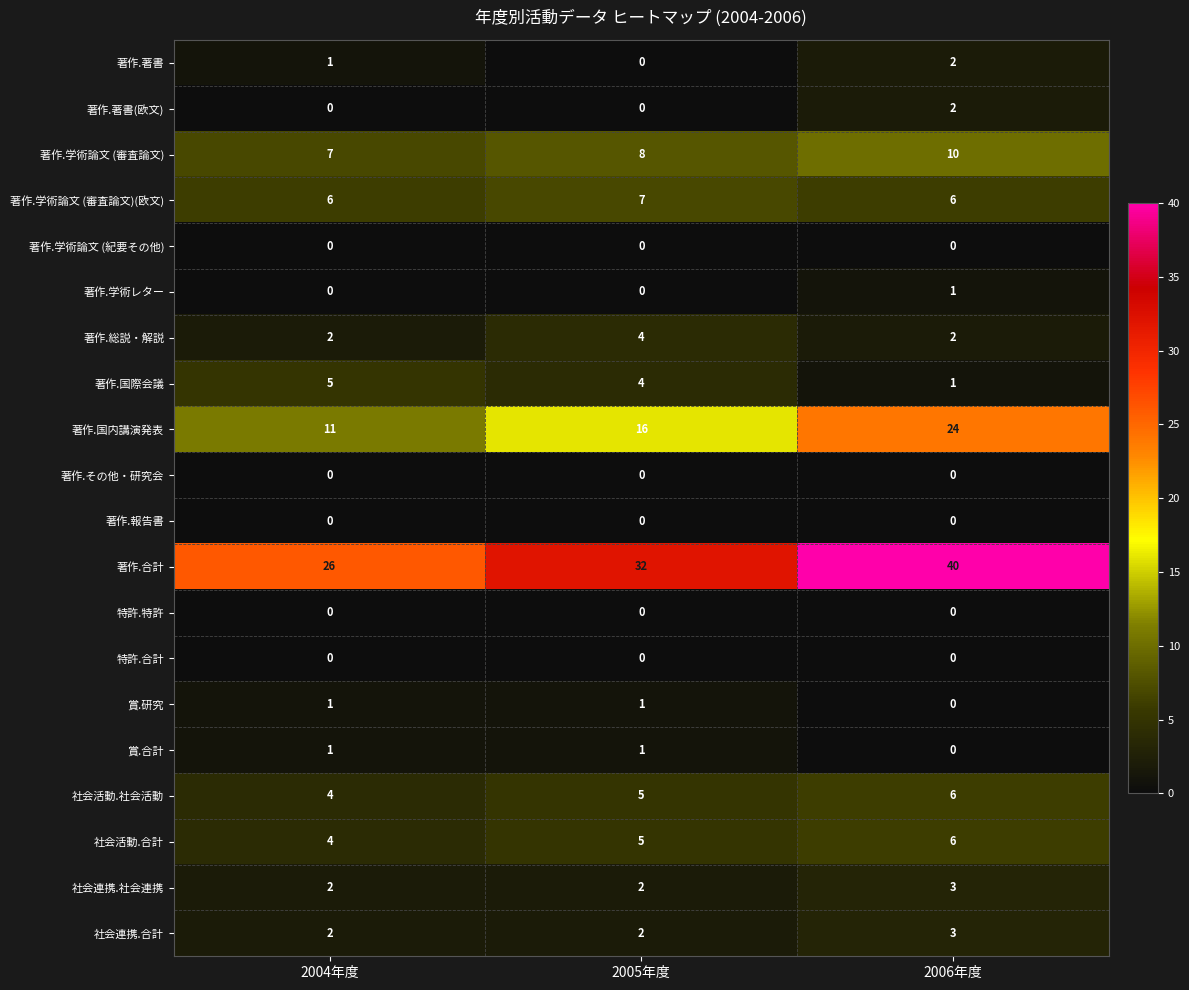

At which category is the sum across all series the highest?

2006年度